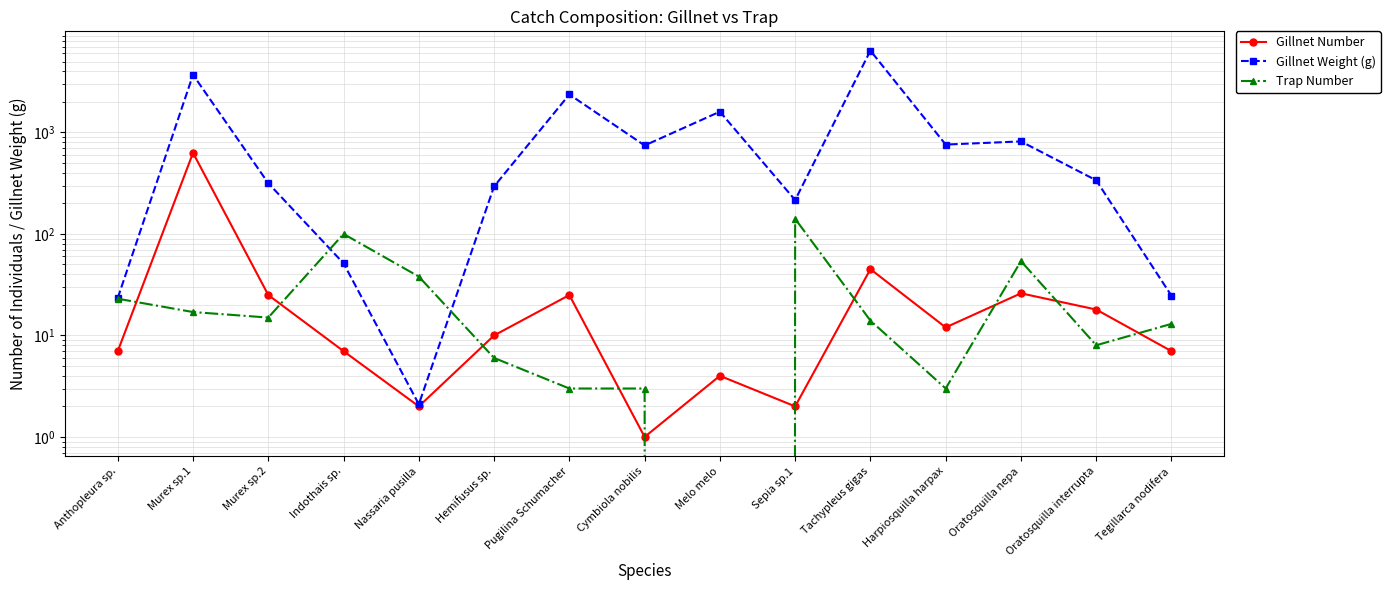

Where is Gillnet Weight (g) nearest to the value 3199?

Murex sp.1